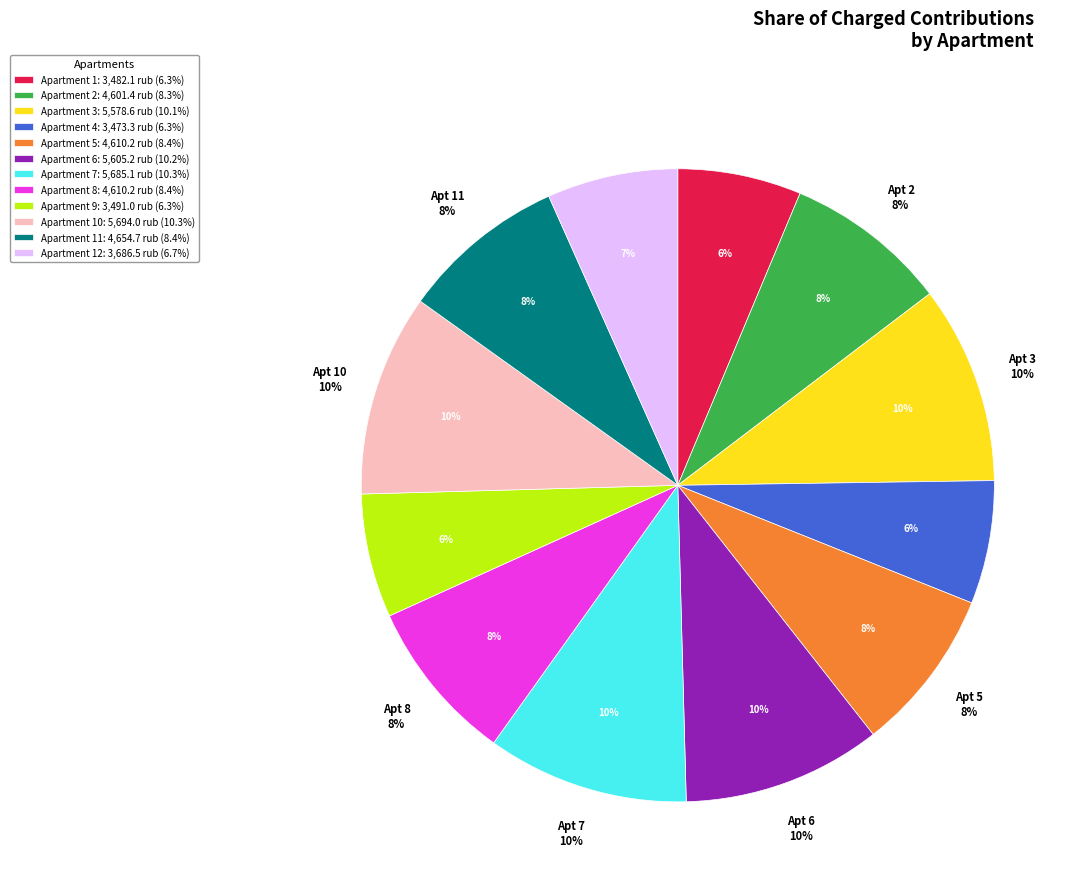

To the nearest percent, what portion does 1 represent?

6%